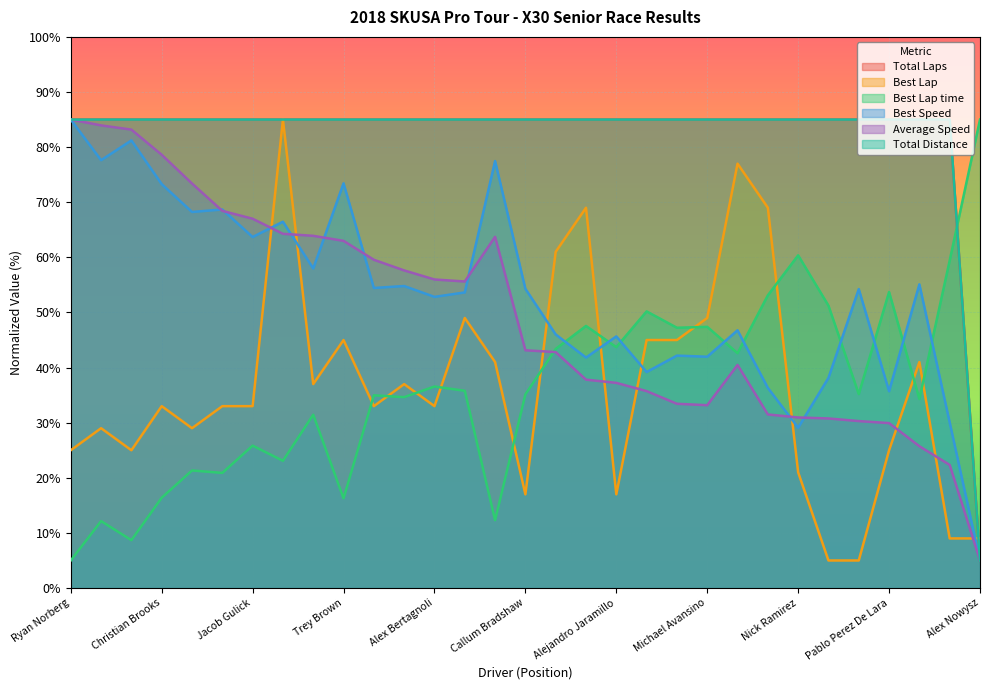

Is the value of Best Speed at Kyle Apuzzo greater than the value of Best Lap time at David Kalb Jr?

No